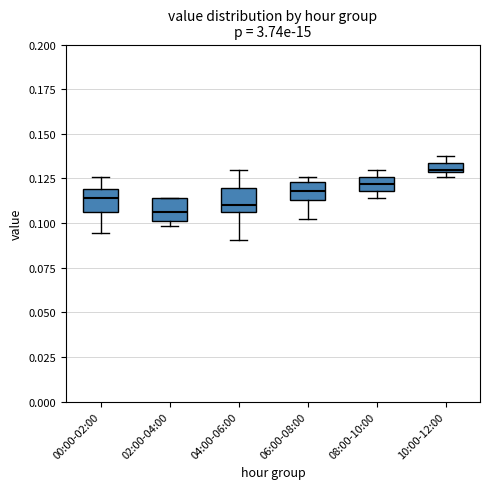

Where is the lower edge of the box for 08:00-10:00 on the y-axis? The values are not printed on the chart, so give them approximately, as read against the axis.

0.120